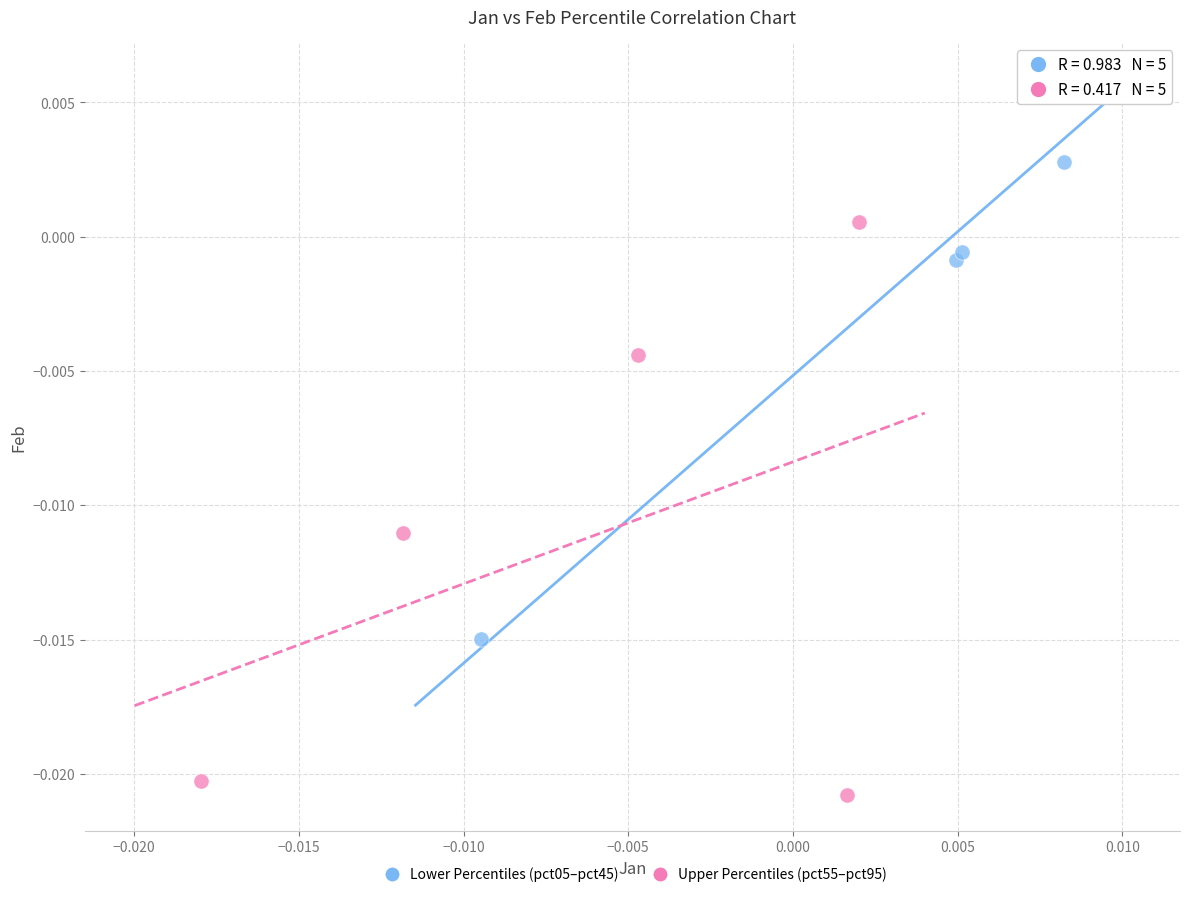

Which series reaches the minimum Y coordinate?

Upper Percentiles (pct55–pct95)